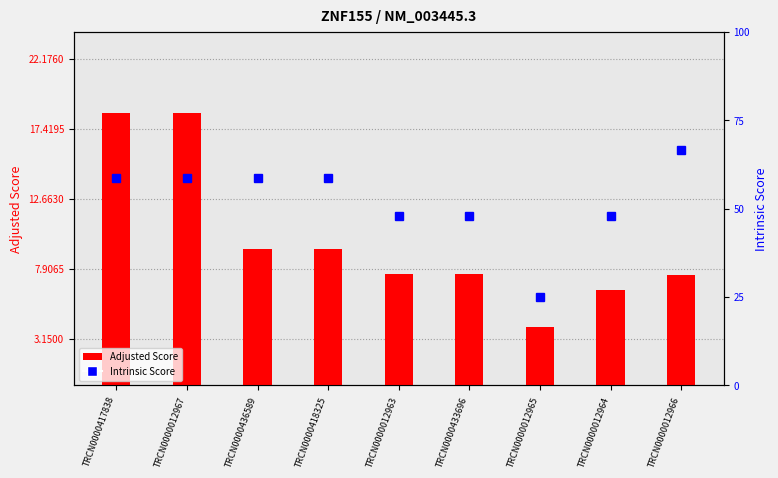

What is the greatest value displayed?

18.5